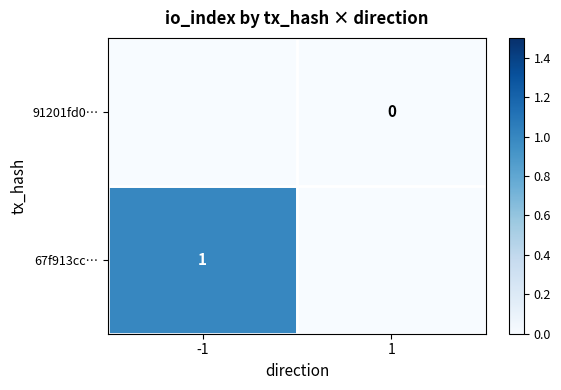

Is the value of 67f913cc… at -1 greater than the value of 91201fd0… at 1?

Yes